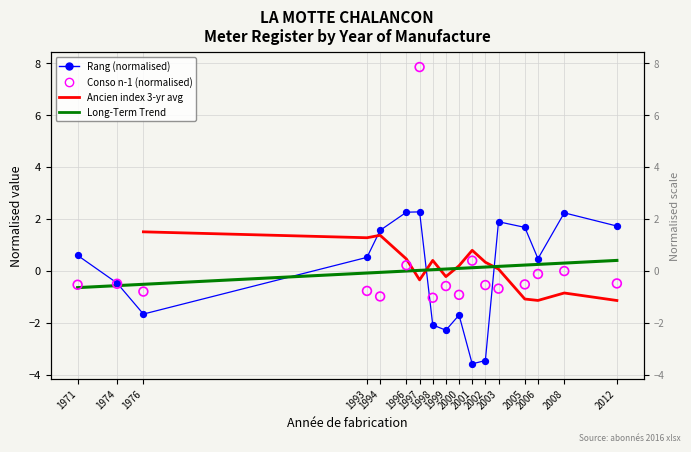

At which category is the sum across all series the highest?

1997